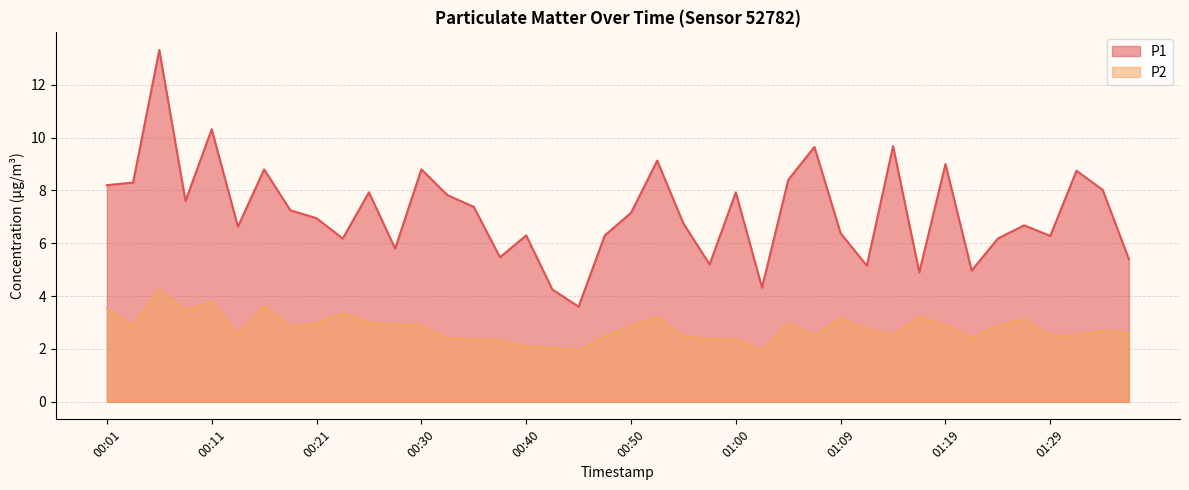

Rank the series at 01:22 from lowest to highest value.

P2, P1